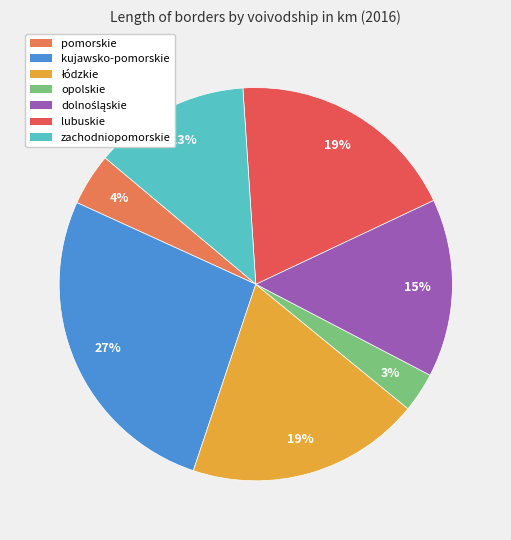

Does any single category account for the majority?

No